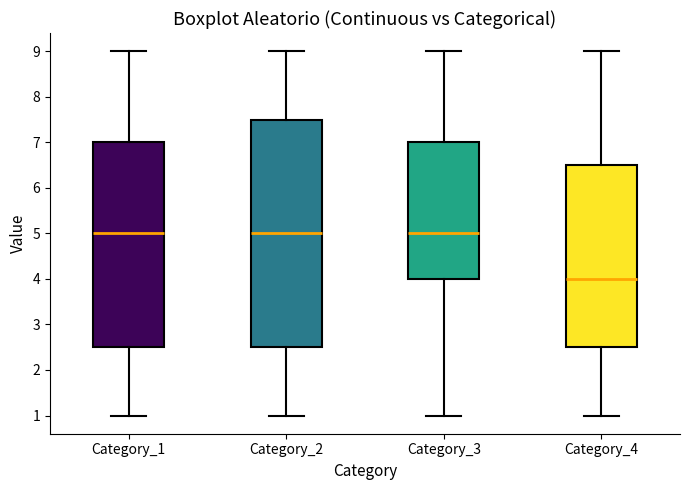

Which box's median line is the lowest?

Category_4